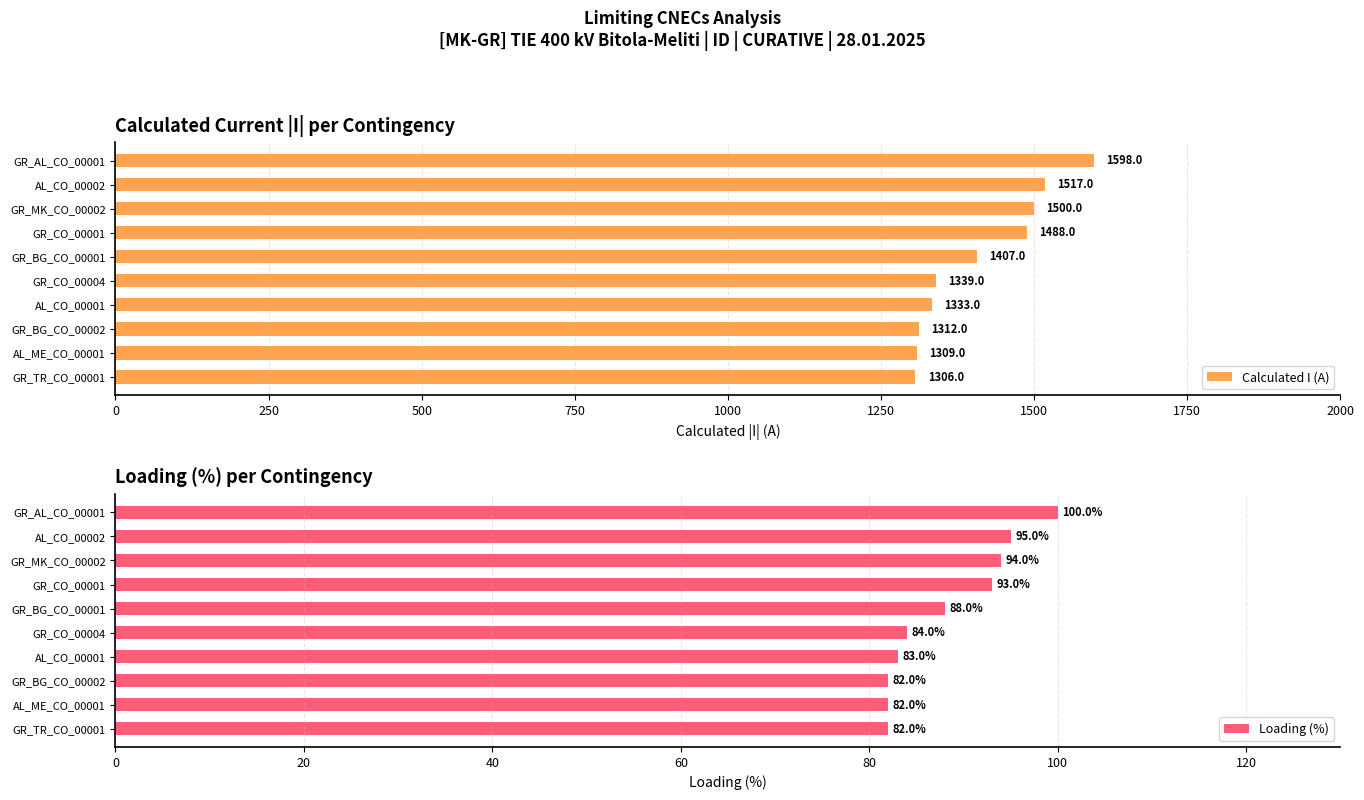

How many data points in Calculated I (A) are less than 1407?

5